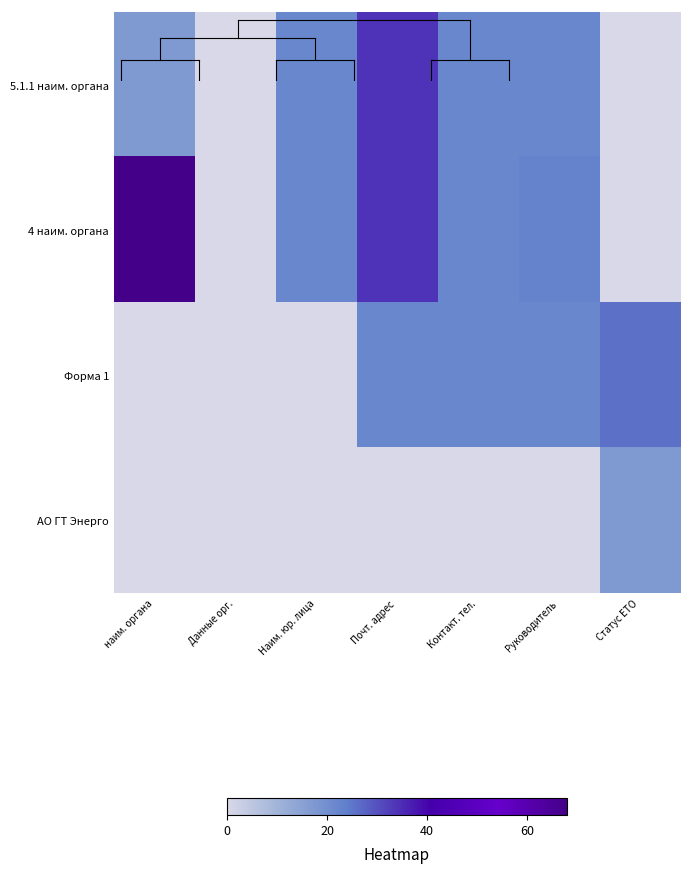

Rank the series at наим. органа from highest to lowest value.

4 наим. органа, 5.1.1 наим. органа, Форма 1, АО ГТ Энерго